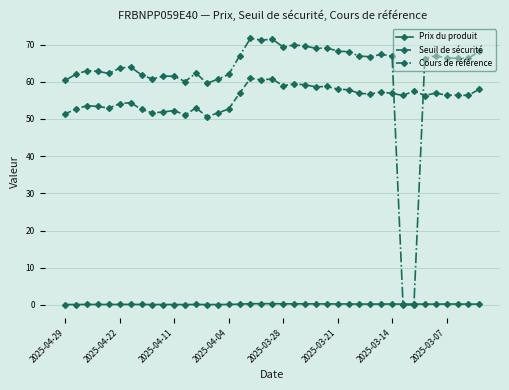

What is the average value of the Prix du produit series?

0.2